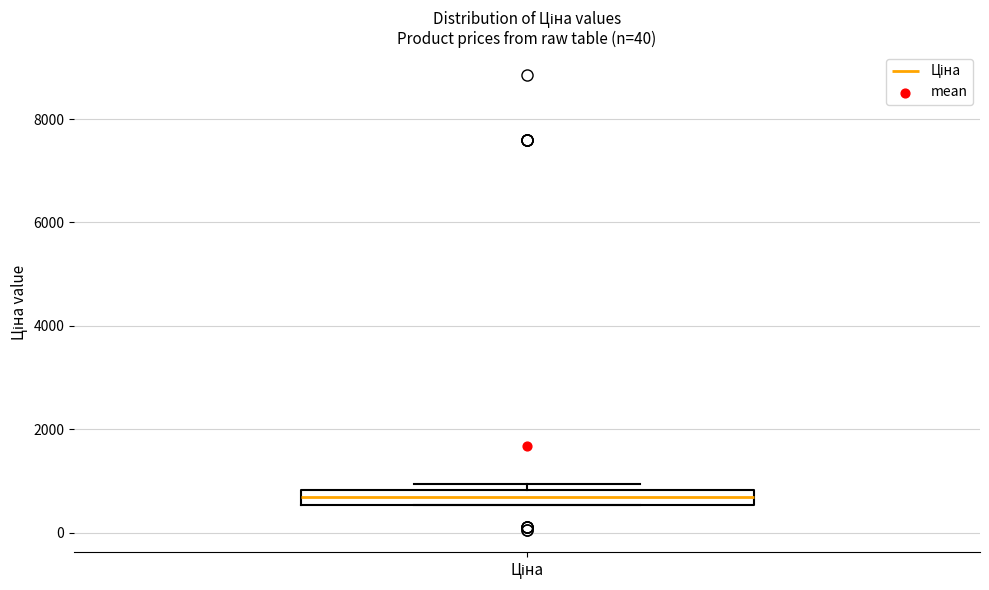

Where is the upper edge of the box for Ціна on the y-axis? The values are not printed on the chart, so give them approximately, as read against the axis.

800